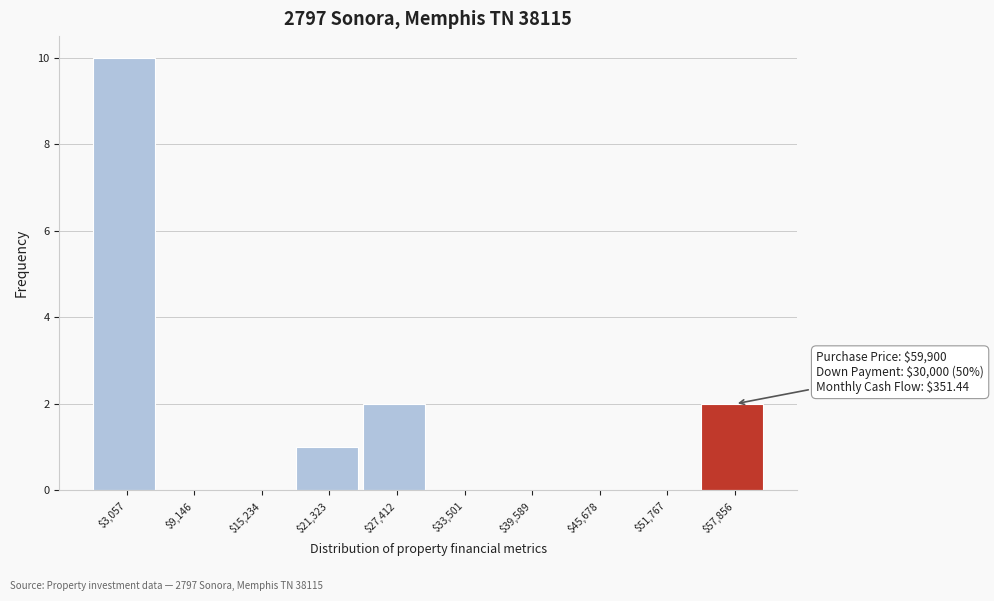

Over which range of the x-axis is the bar tallest?

0 to 6000